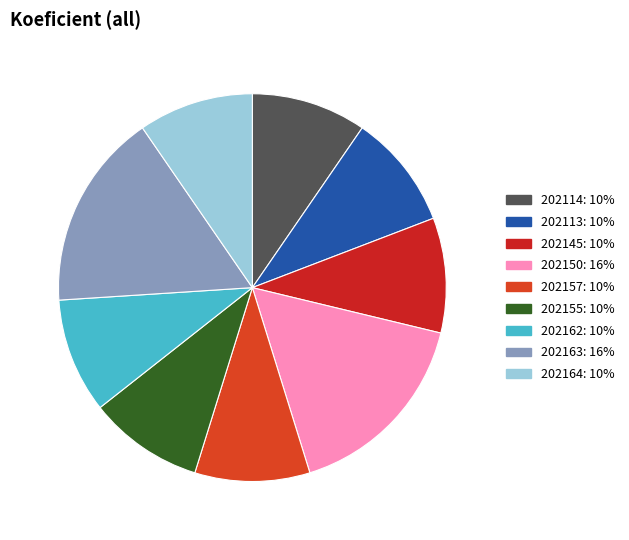

How many segments does this pie chart have?

9